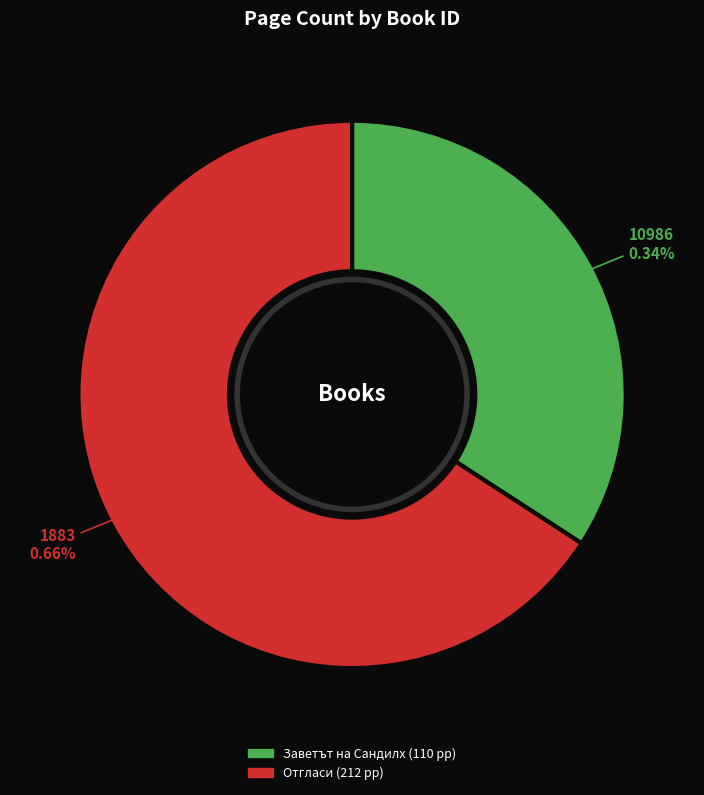

Between 10986 and 1883, which is larger?

1883